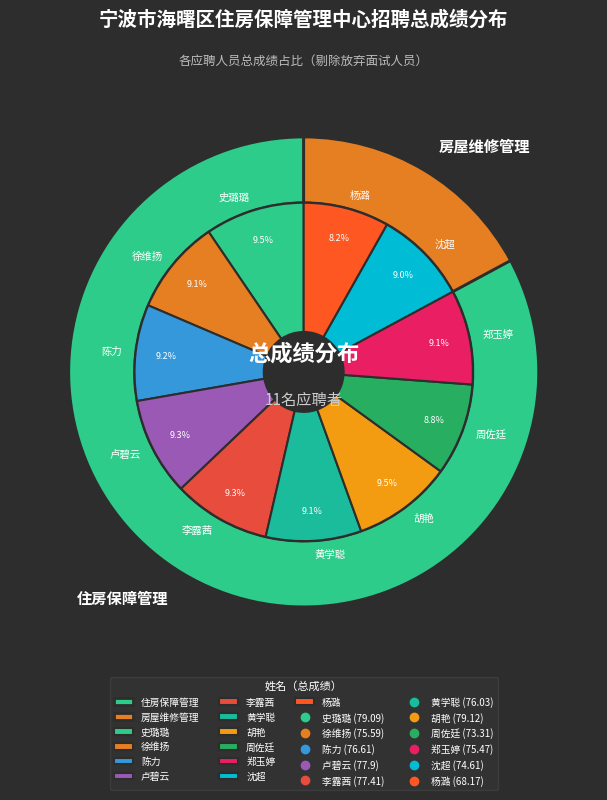

Is the sum of 徐维扬 and 沈超 greater than half?

No